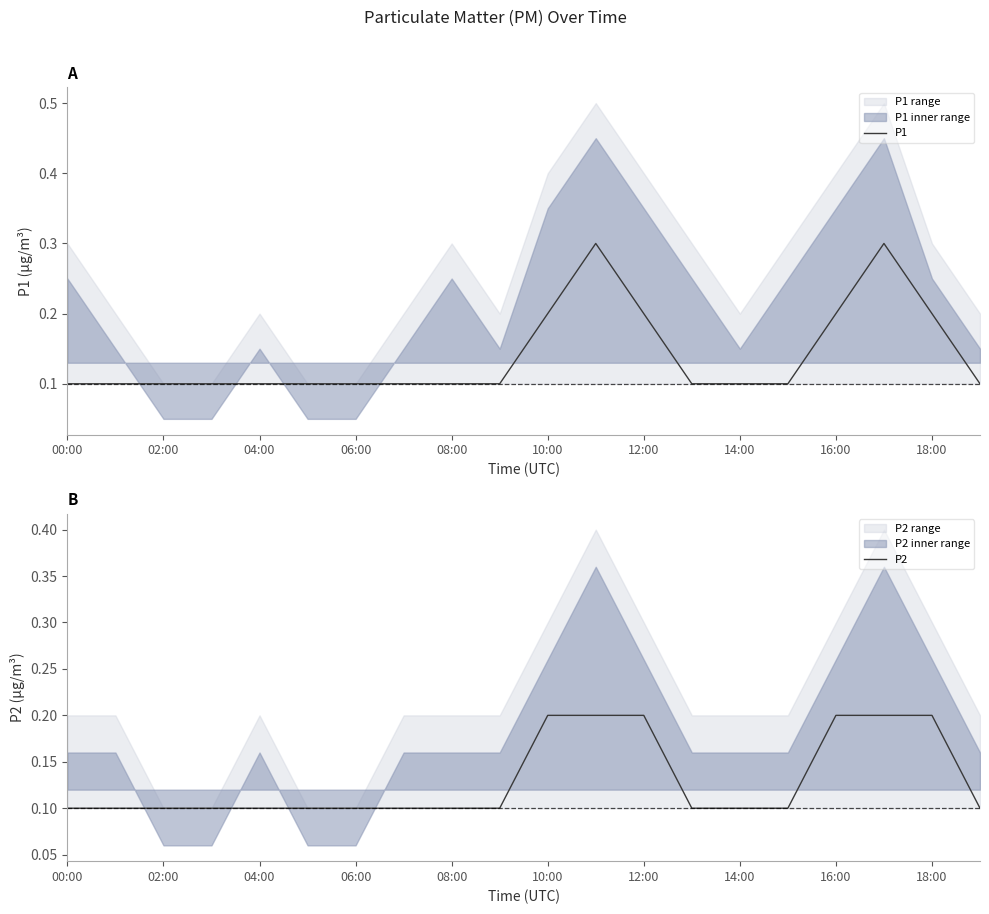

At which category is the sum across all series the highest?

11